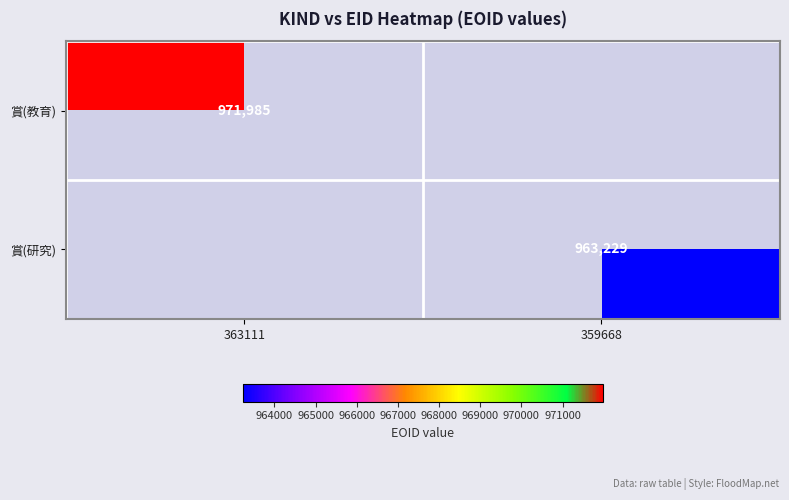

The value of 賞(研究) at 359668 is 1527286. True or false?

False